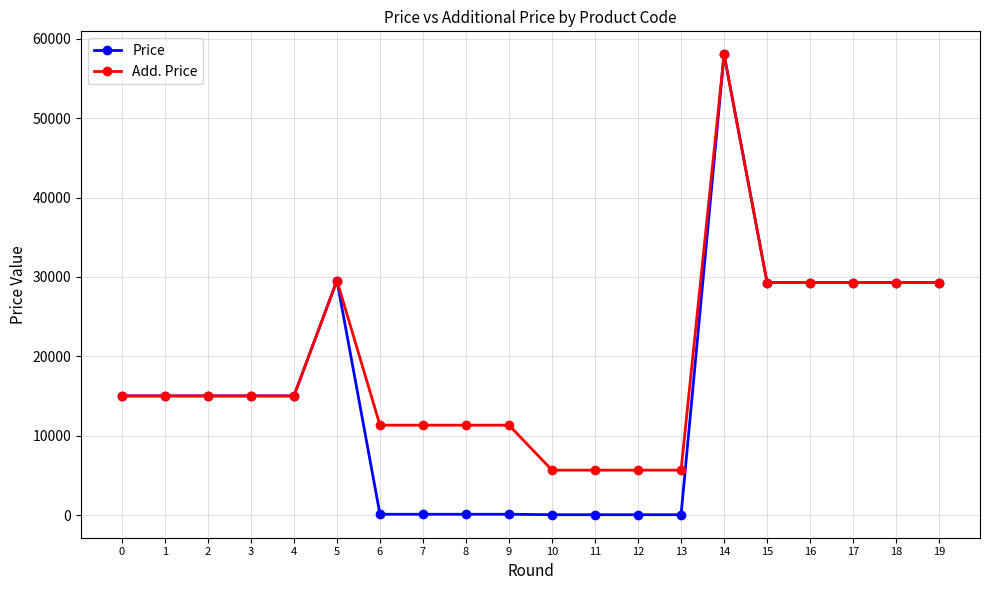

What is the highest value of the Price series?

58037.0